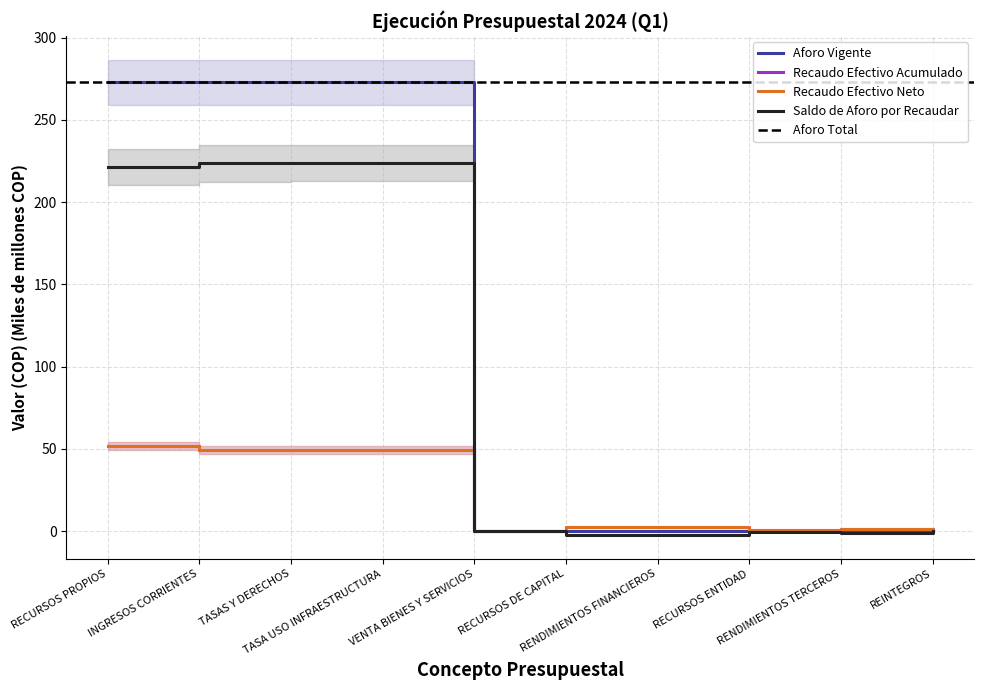

Where is Recaudo Efectivo Neto nearest to the value 25?

RECURSOS DE CAPITAL